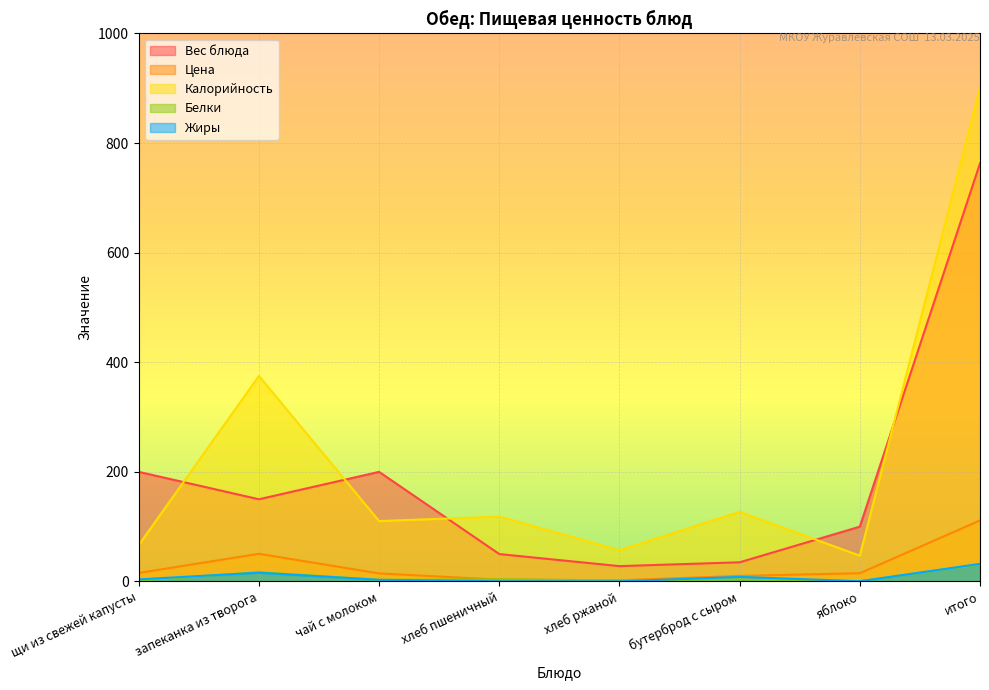

Which series has the largest total across all categories?

Калорийность